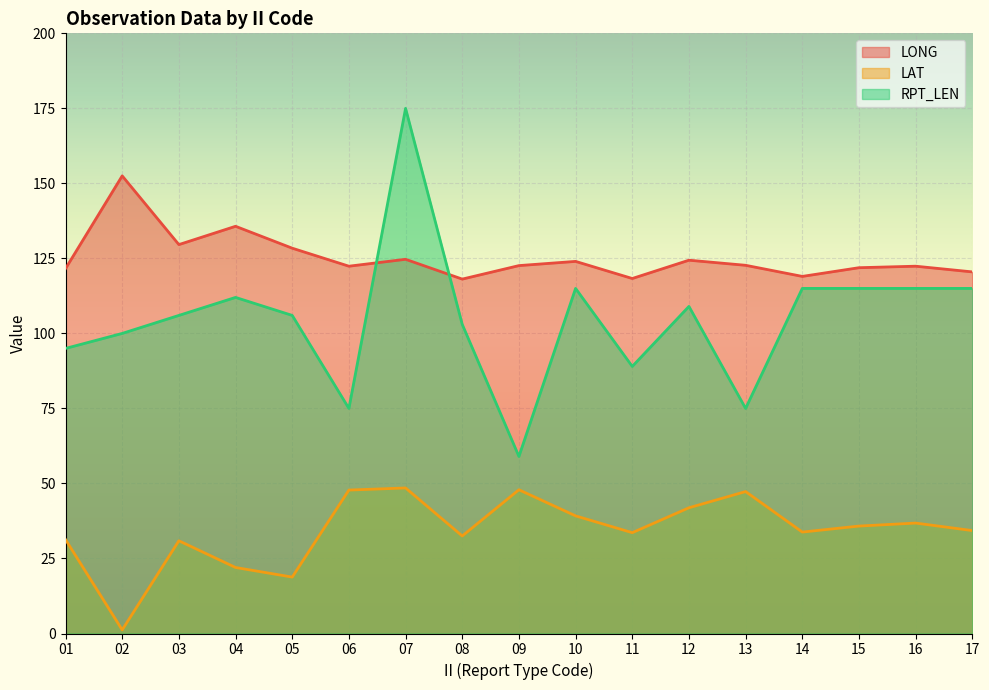

What is the value of the LONG point at the 8th from the left?

118.1